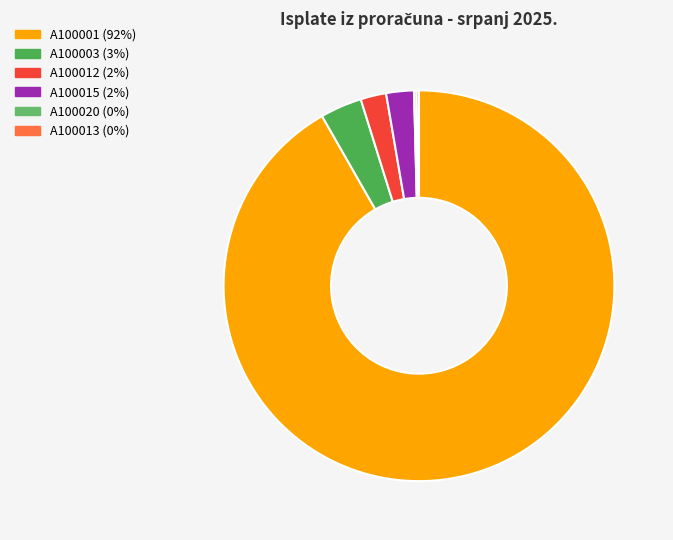

To the nearest percent, what is the difference between the largest and smallest slice percentages?

92%